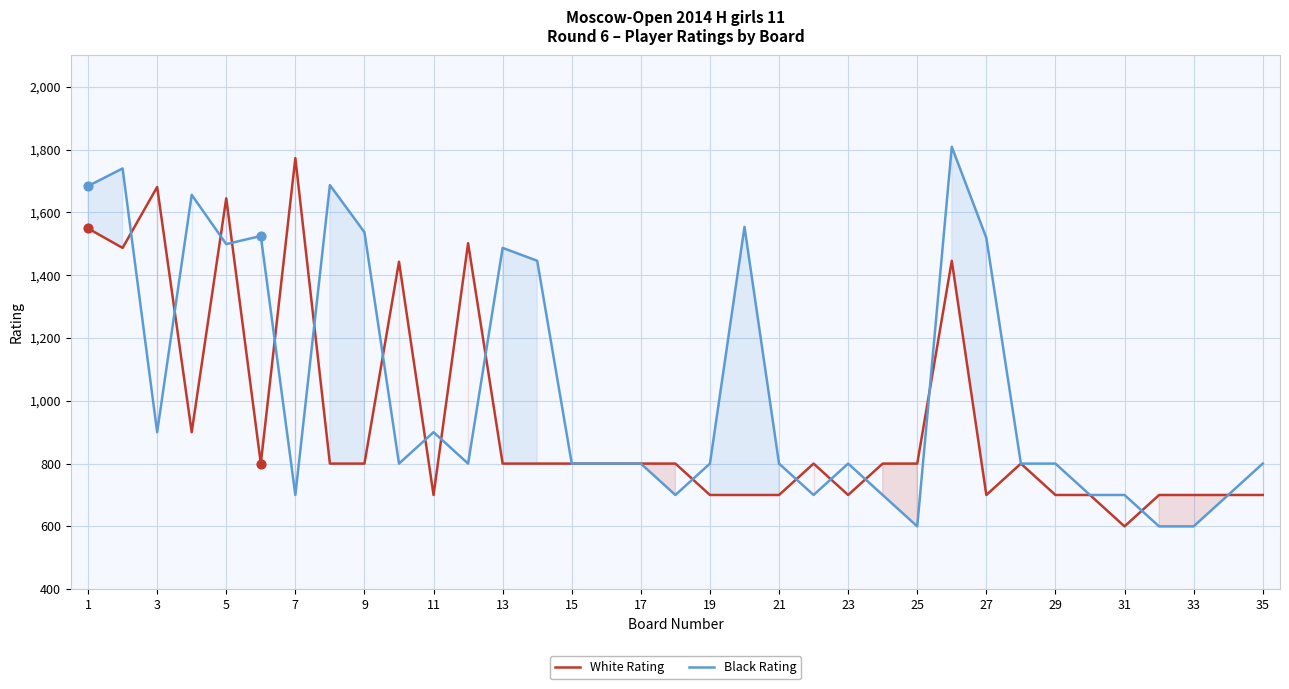

At how many categories does at least one series exceed 1111?

16